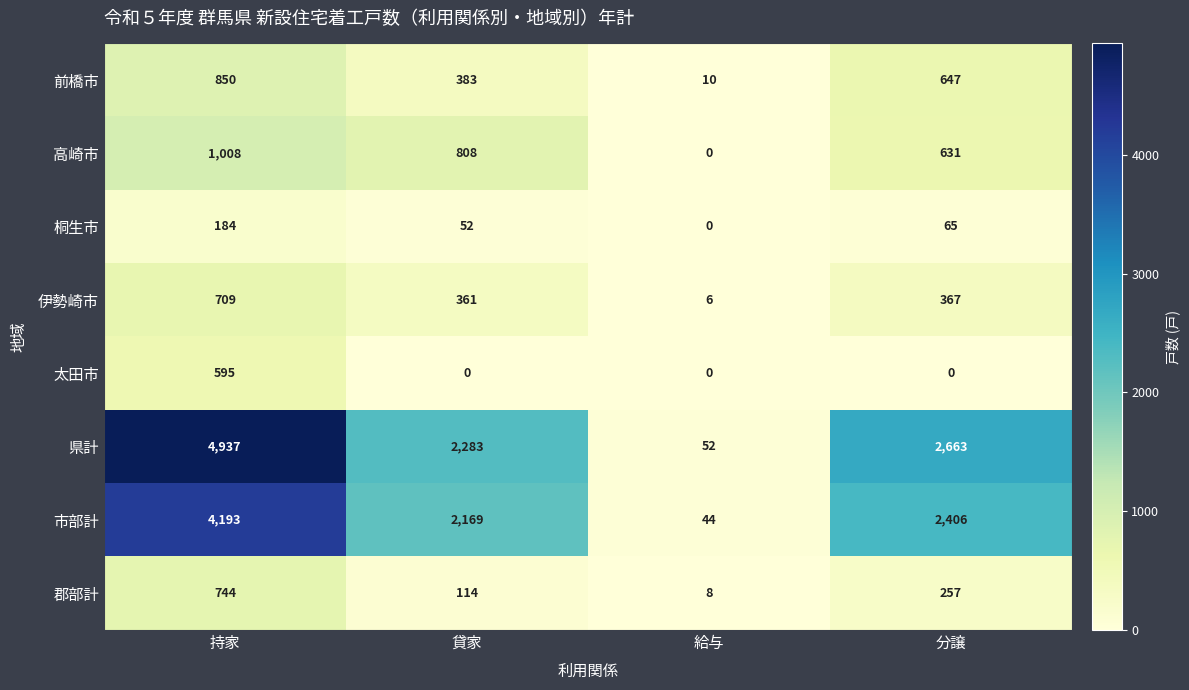

At which category does the chart reach its peak across all series?

持家